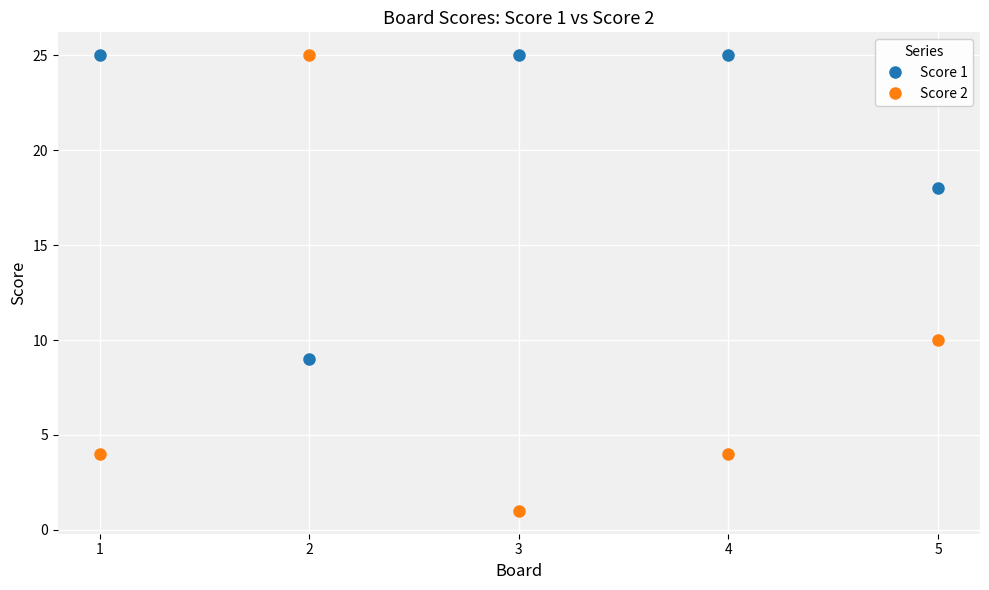

Count the Score 1 values in the range 18 to 25.

4